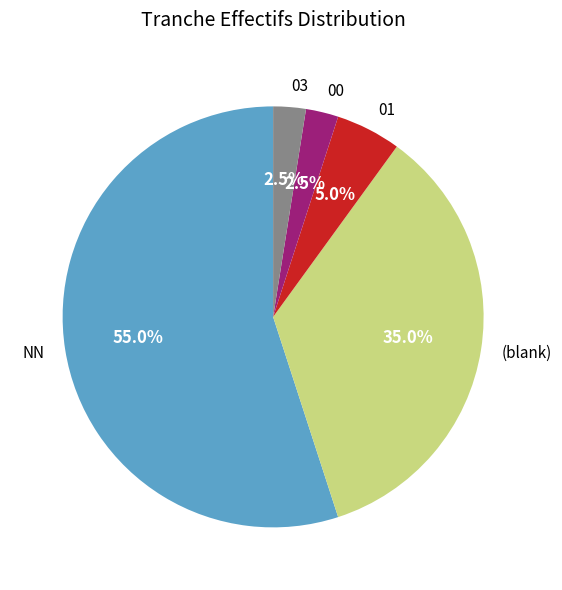

What portion of the pie excludes (blank)?

65.0%